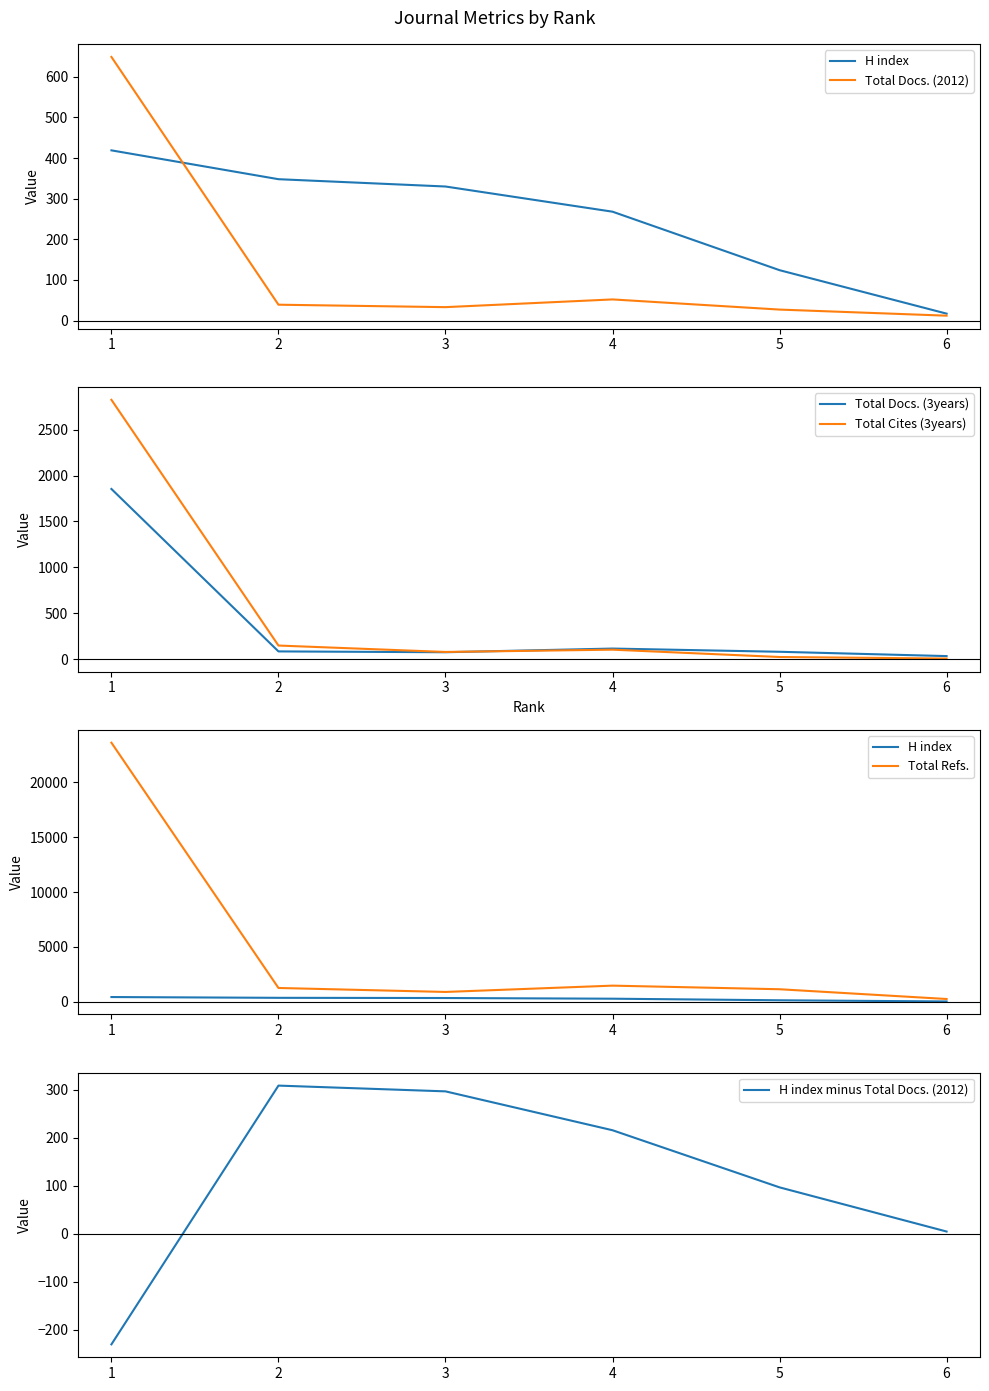

What is the lowest value of the Total Refs. series?

241